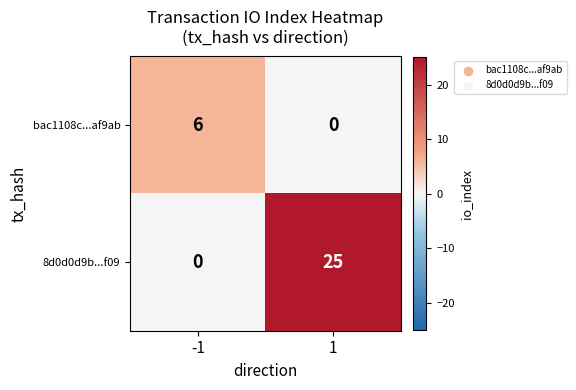

Between -1 and 1, which series saw the biggest shift?

8d0d0d9b...f09